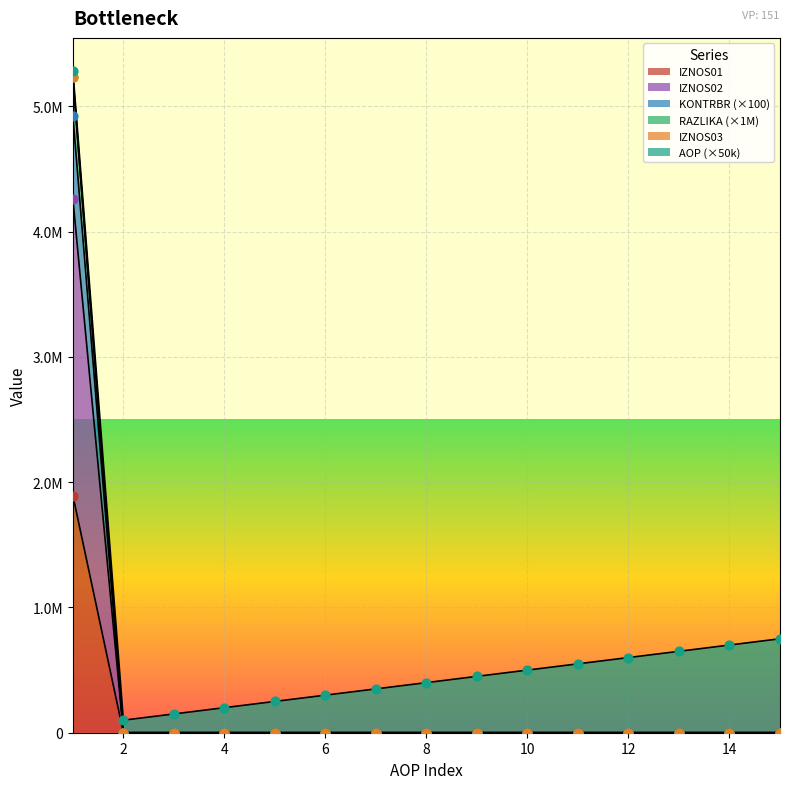

Which series contains the highest Y value?

IZNOS01